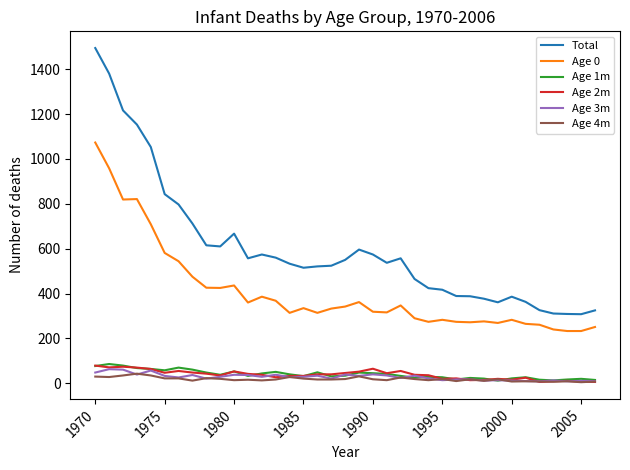

How many lines are shown in the chart?

6